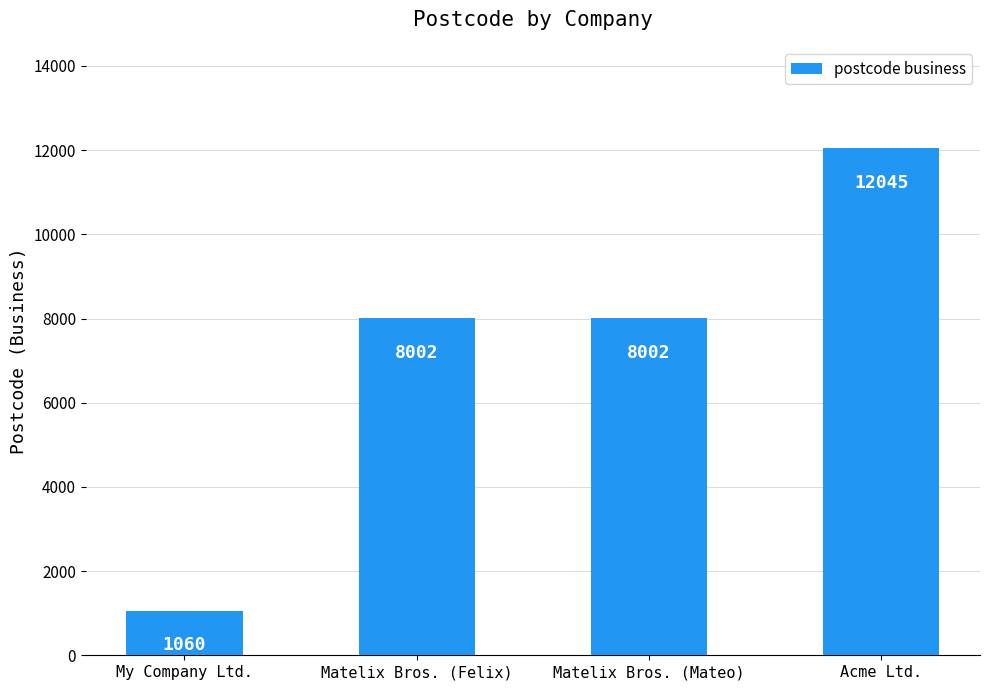

What is the sum of all values?

29109